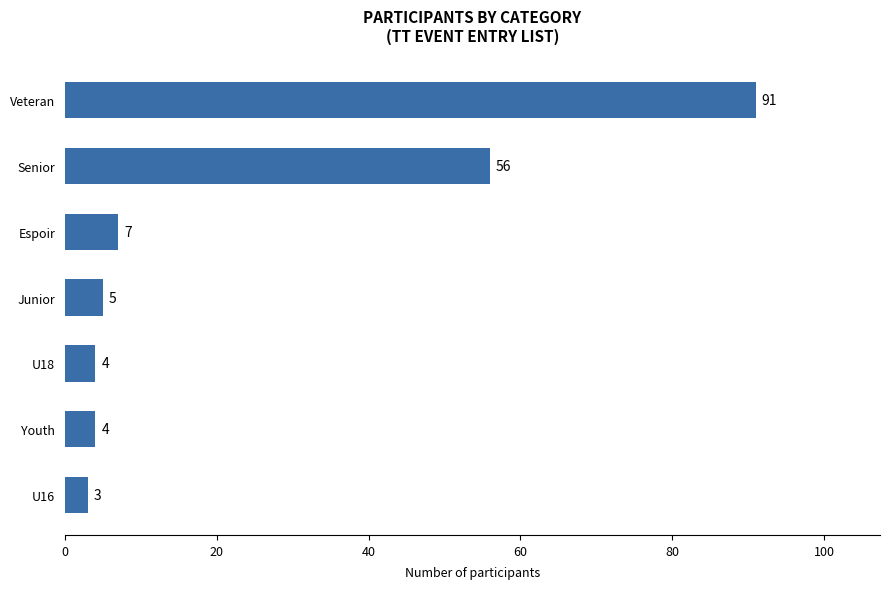

What is the label of the 1st bar from the bottom?

U16